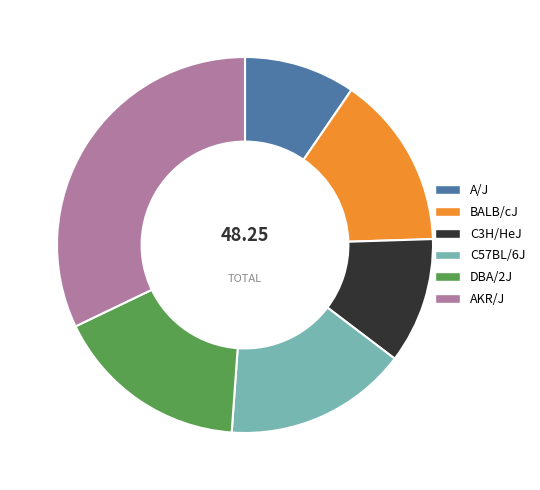

How many segments does this pie chart have?

6